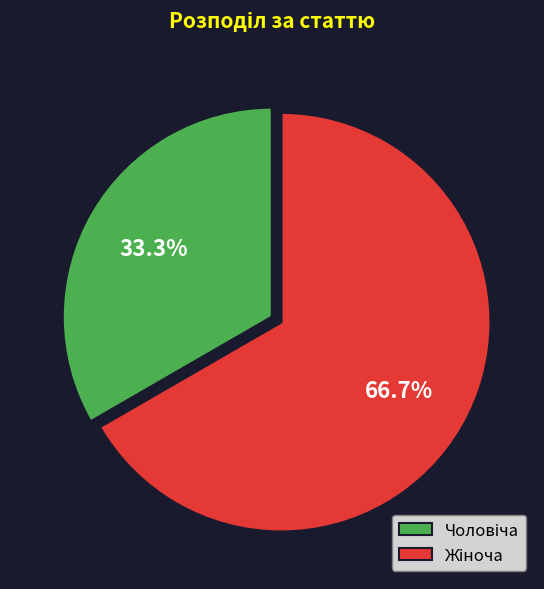

Is there any slice that represents more than half of the pie?

Yes